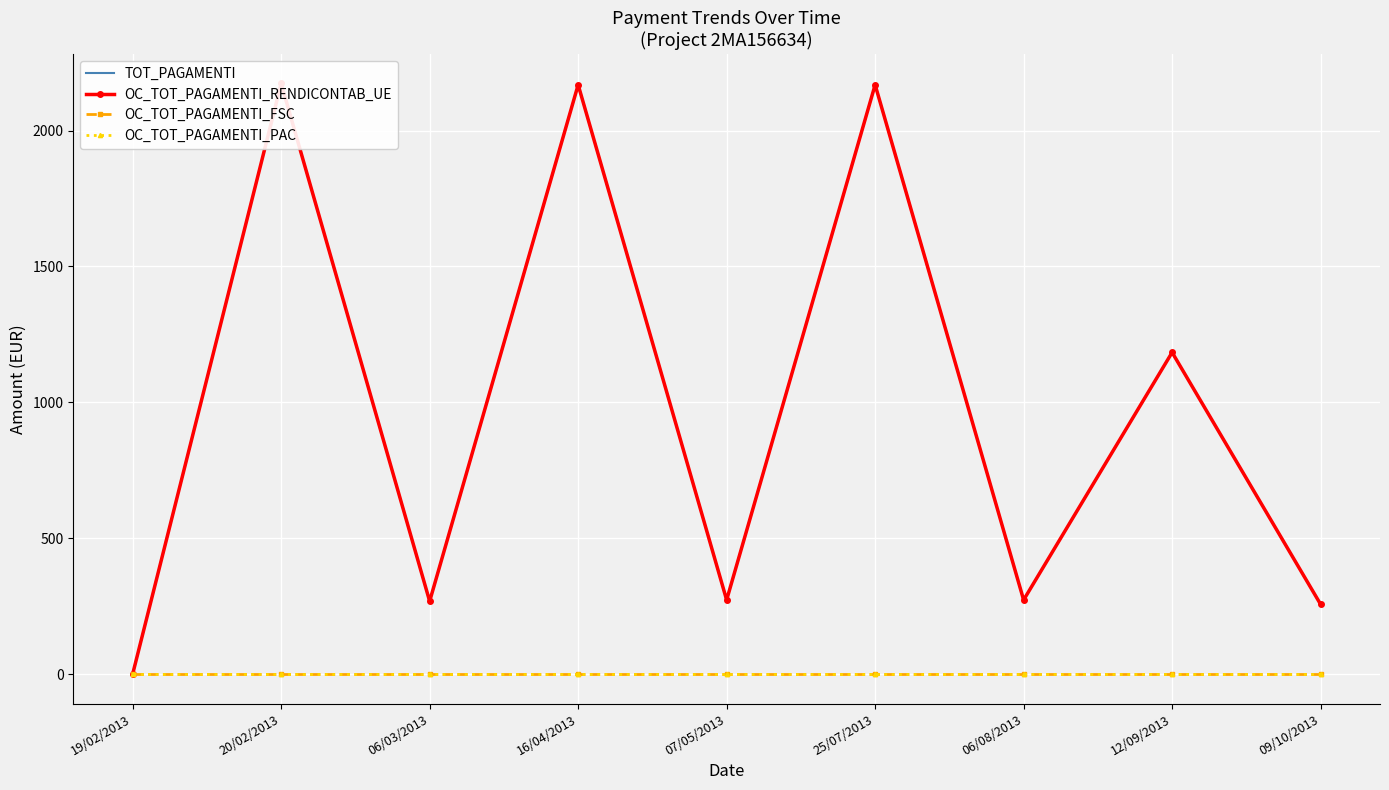

Reading left to right, list all the values displayed in this chart.

TOT_PAGAMENTI: 0.0	2173.3	267.9	2168.5	272.7	2168.5	272.7	1183.7	256.6
OC_TOT_PAGAMENTI_RENDICONTAB_UE: 0.0	2173.3	267.9	2168.5	272.7	2168.5	272.7	1183.7	256.6
OC_TOT_PAGAMENTI_FSC: 0.0	0.0	0.0	0.0	0.0	0.0	0.0	0.0	0.0
OC_TOT_PAGAMENTI_PAC: 0.0	0.0	0.0	0.0	0.0	0.0	0.0	0.0	0.0